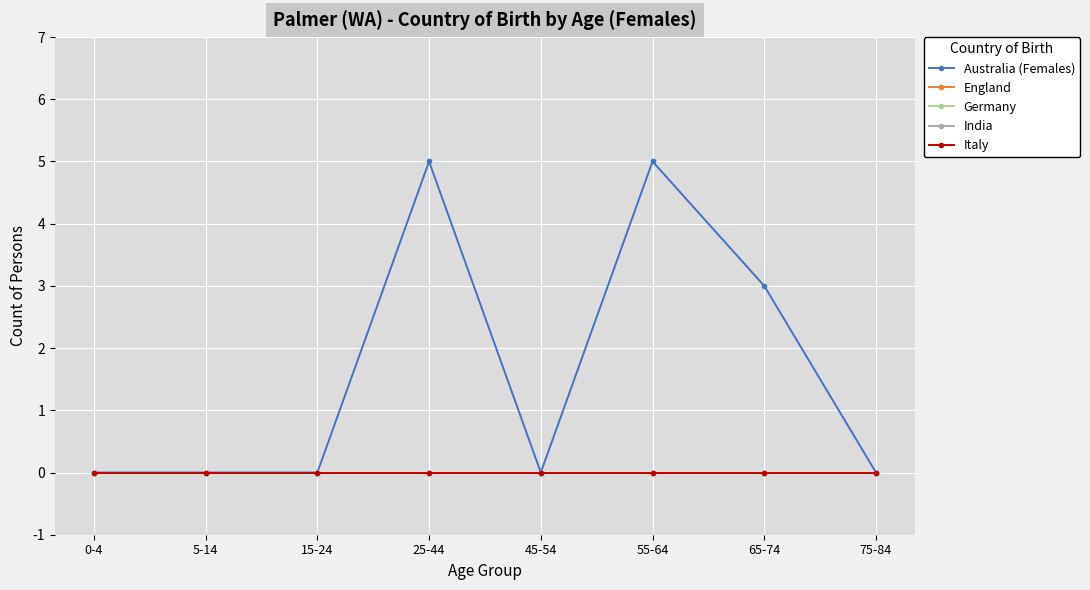

Does the chart have visible grid lines?

Yes